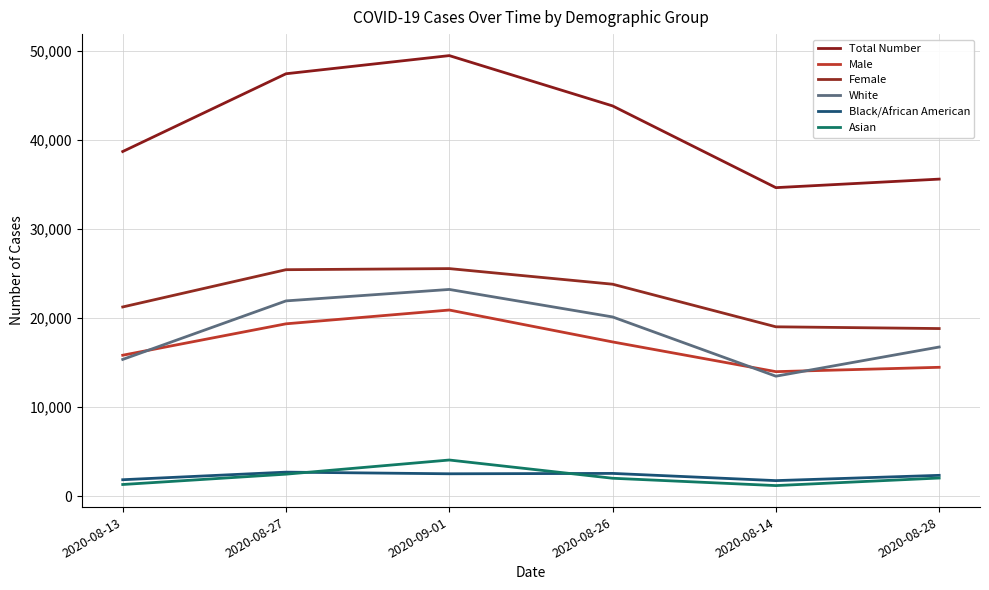

What is the total value across all series at 2020-08-26?

109503